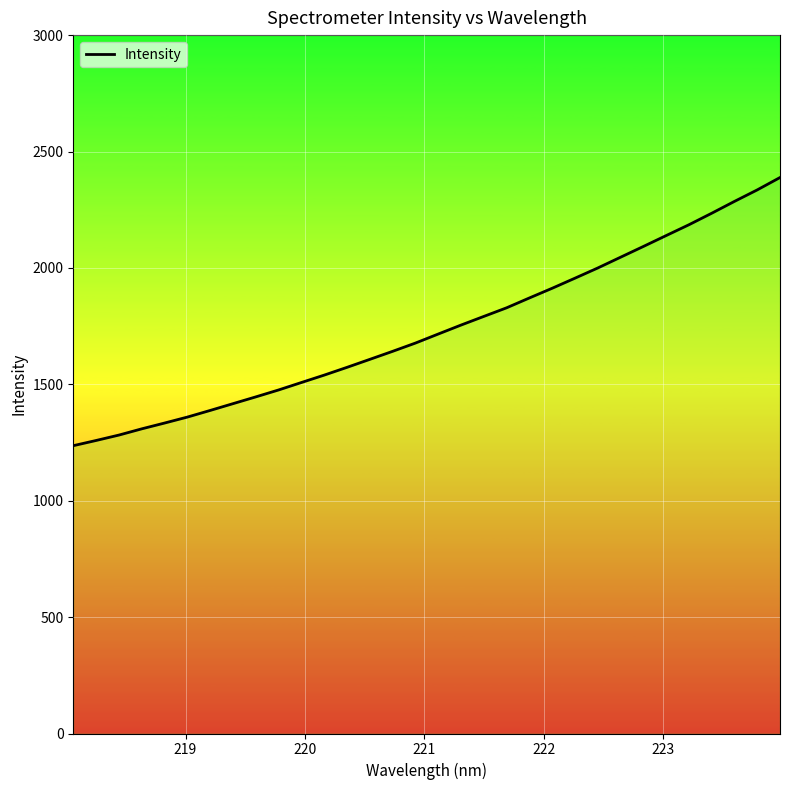

What is the smallest value displayed?

1236.4